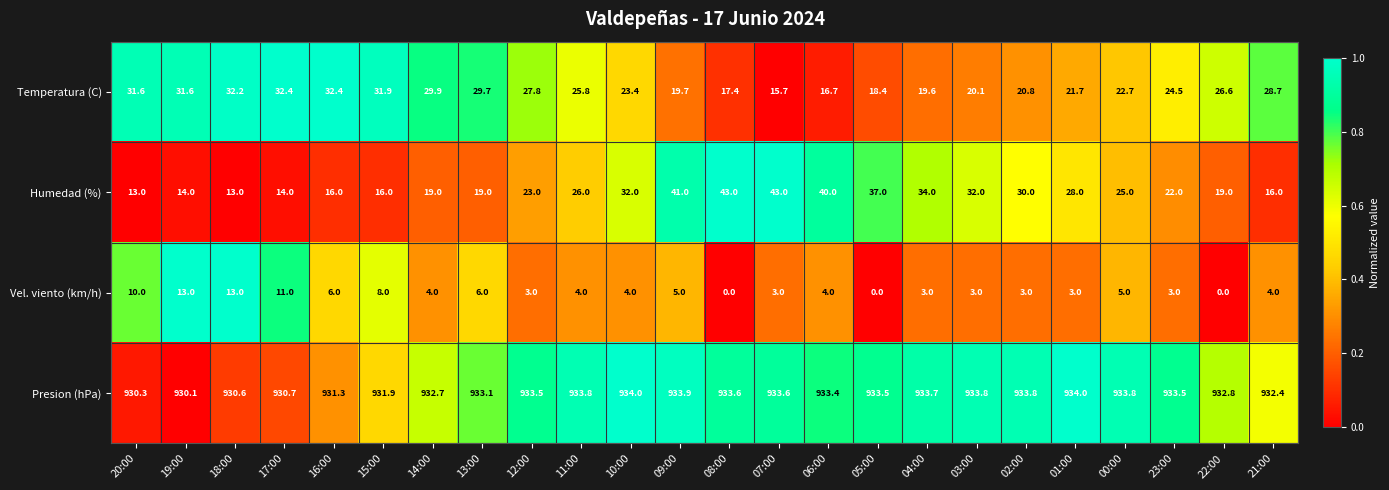

Rank the series at 22:00 from highest to lowest value.

Presion (hPa), Temperatura (C), Humedad (%), Vel. viento (km/h)